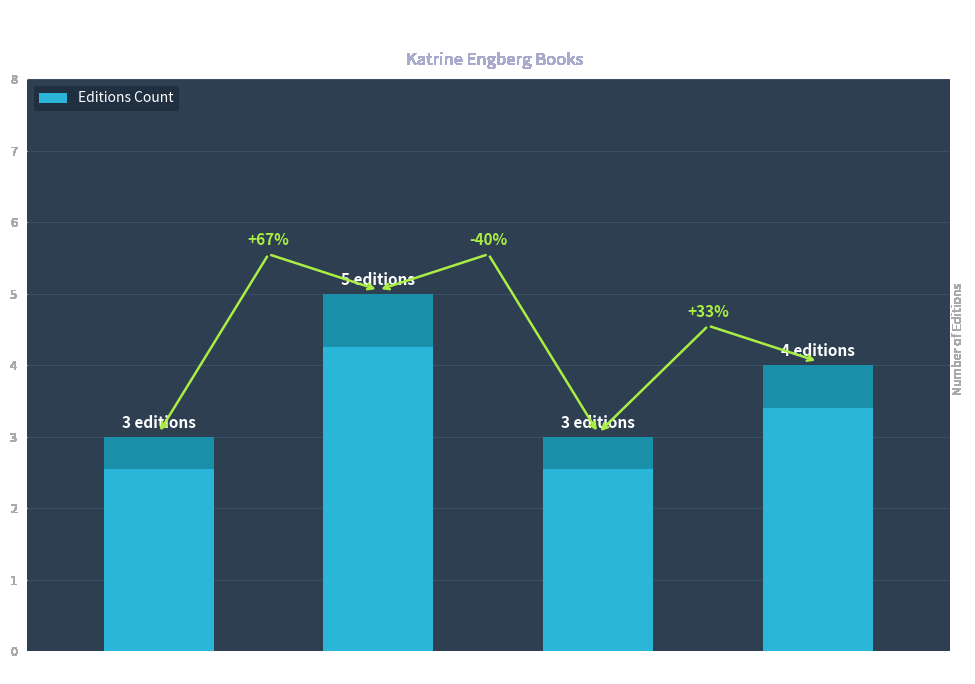

How many bars are there in total?

4